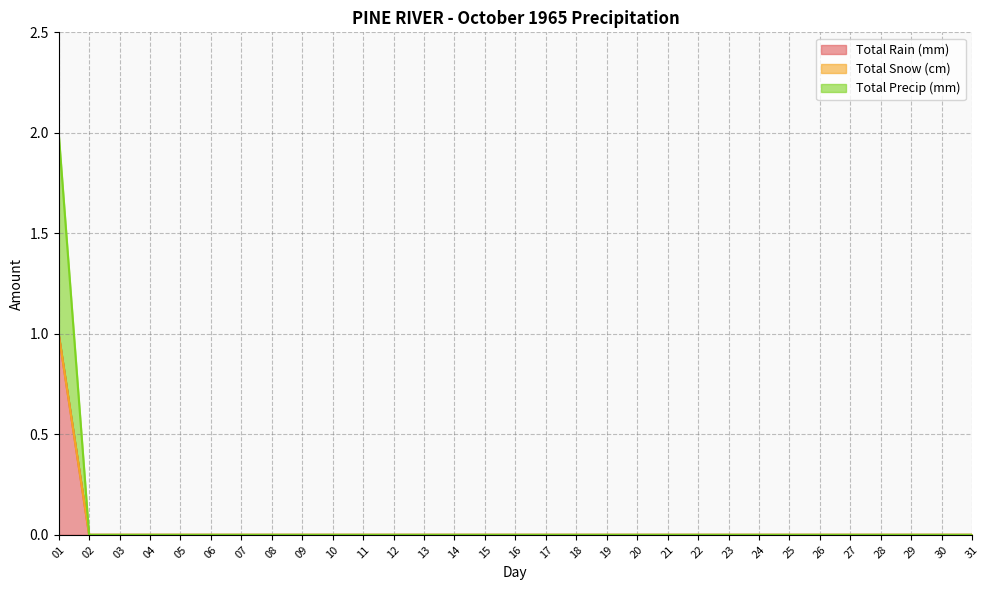

Does the chart display data point markers on the line(s)?

No